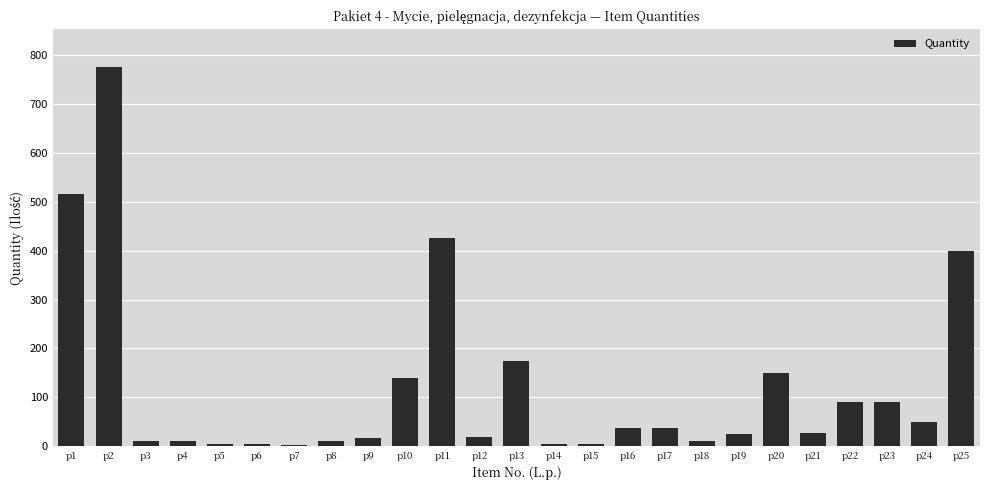

The value at p12 is 18. True or false?

True